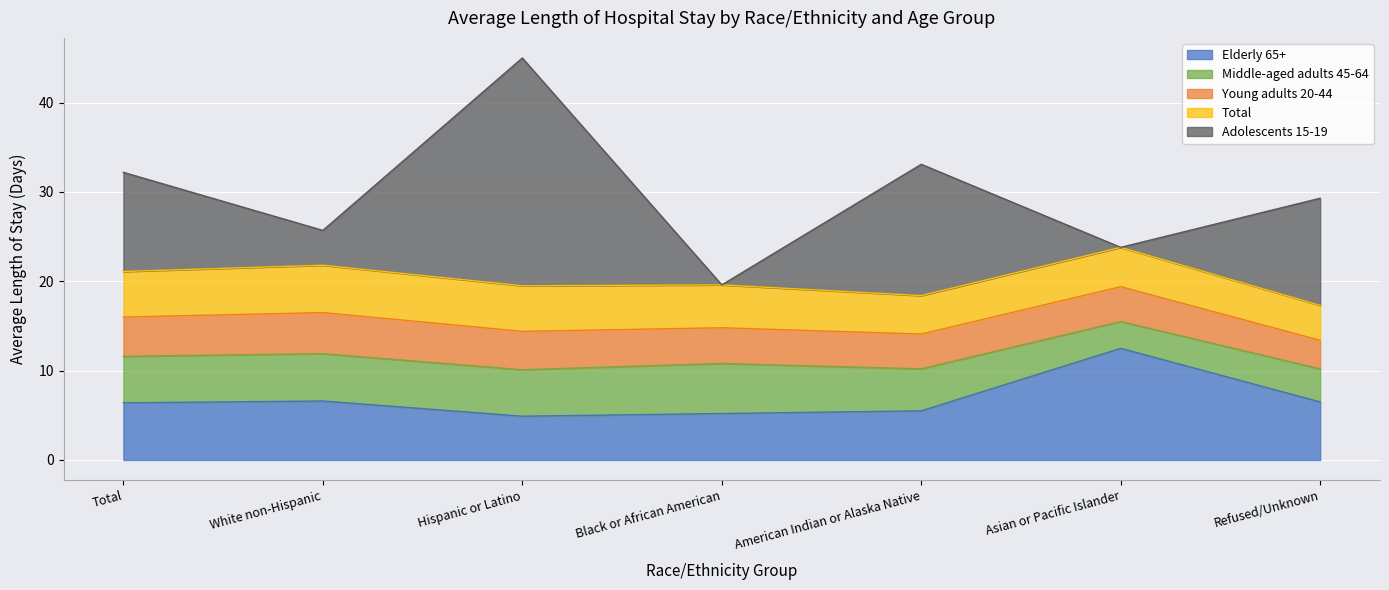

What is the value of the Young adults 20-44 point at the 2nd from the left?

4.6